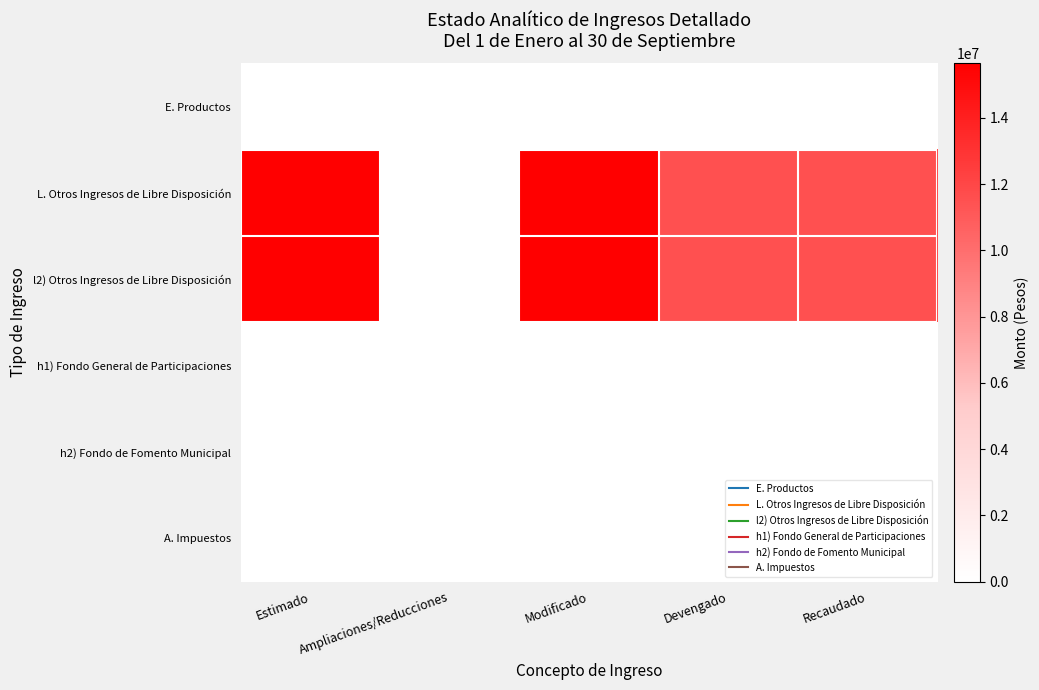

Between Modificado and Estimado, which is larger?

Modificado